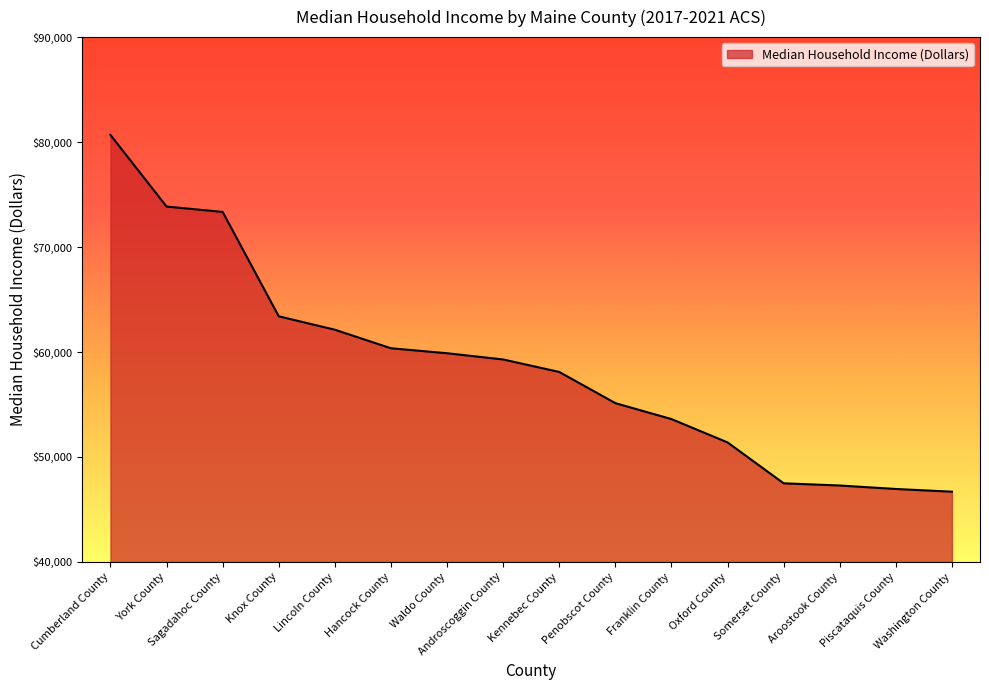

Which has a higher value, Lincoln County or Waldo County?

Lincoln County